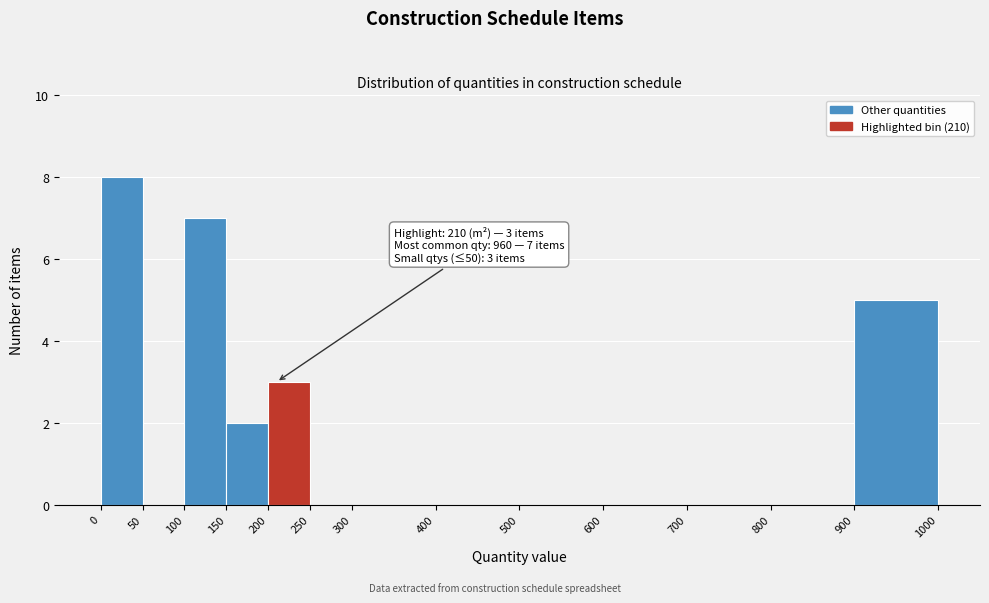

Which range on the x-axis has the tallest bar?

0 to 50